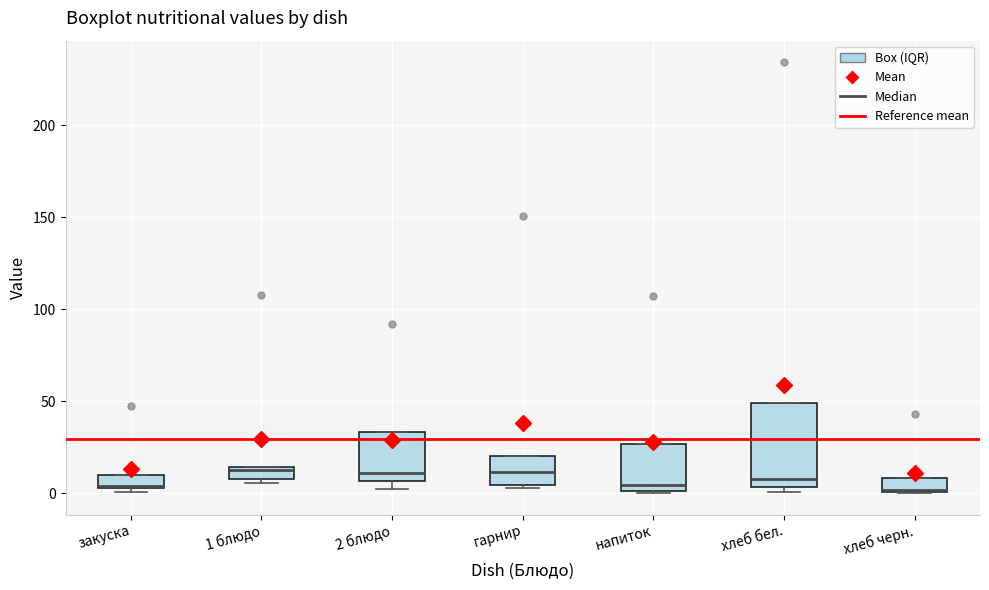

Comparing the boxes themselves (not the whiskers), which one is the tallest?

хлеб бел.